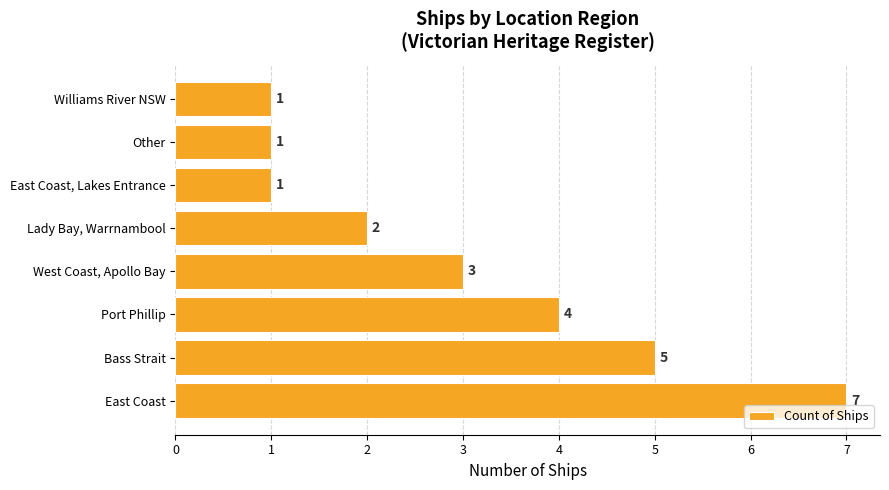

Count the number of categories in the chart.

8